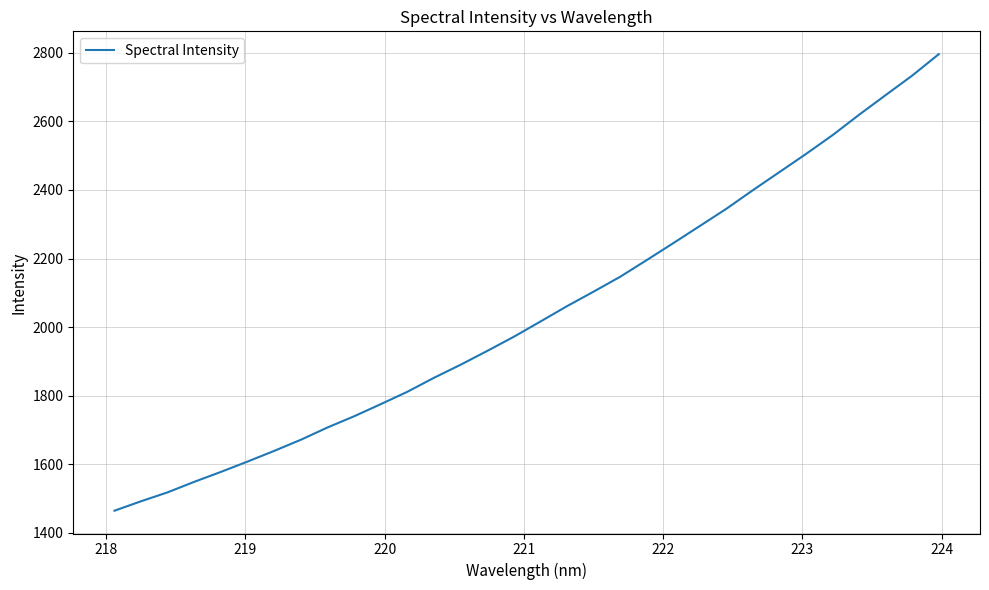

What is the difference between the maximum and minimum values?

1330.6